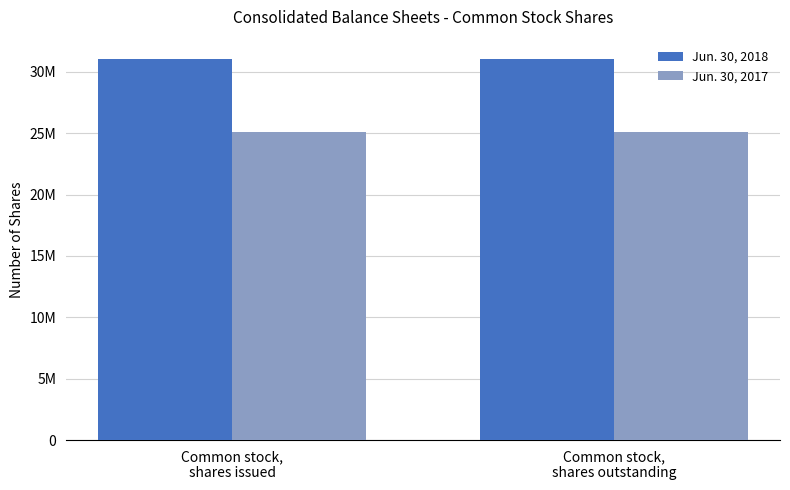

What is the label of the 2nd bar from the right?

Common stock,
shares issued